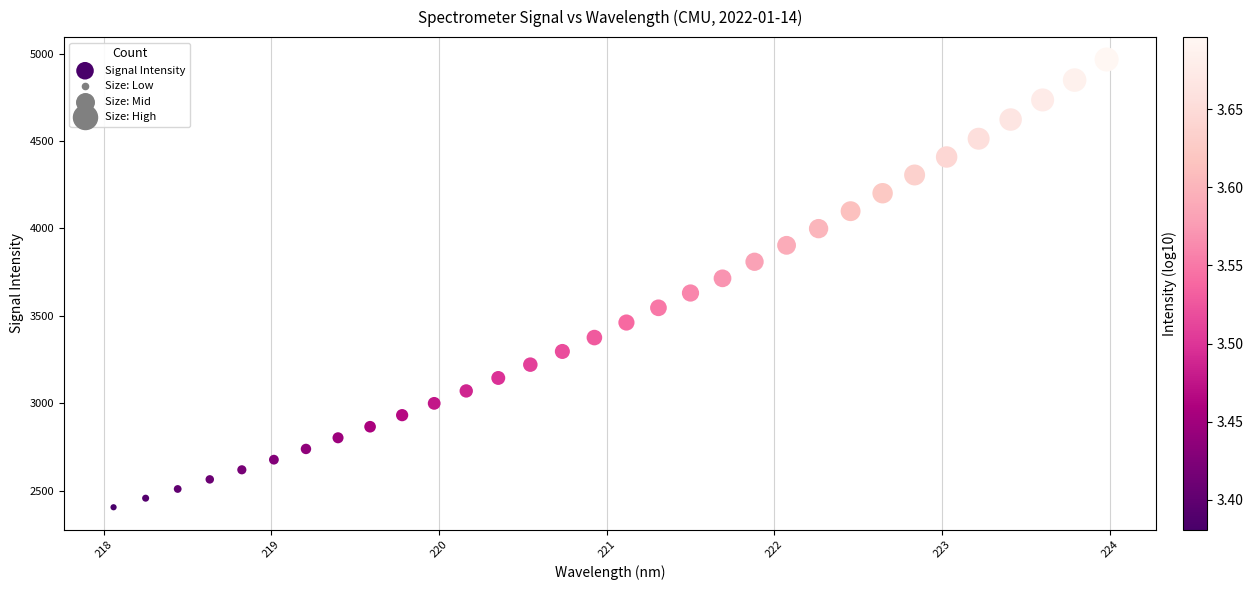

What is the range of Y values (max minus min)?

2561.7